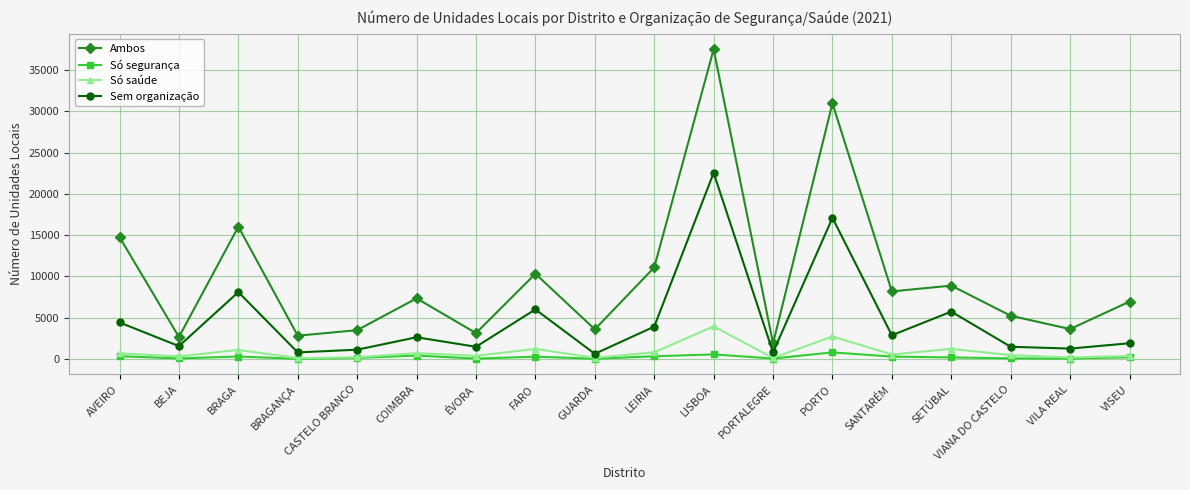

What is the maximum value shown in the chart?

37520